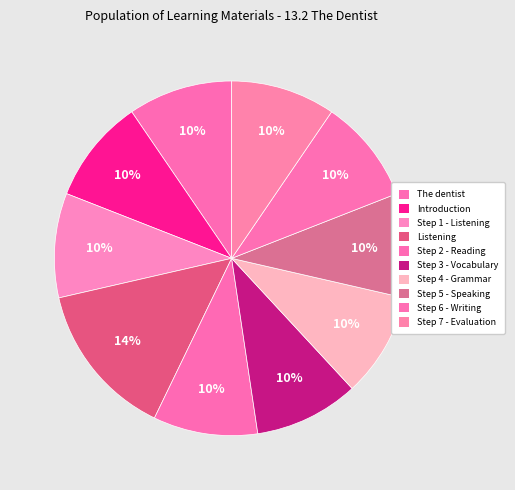

How many segments does this pie chart have?

10